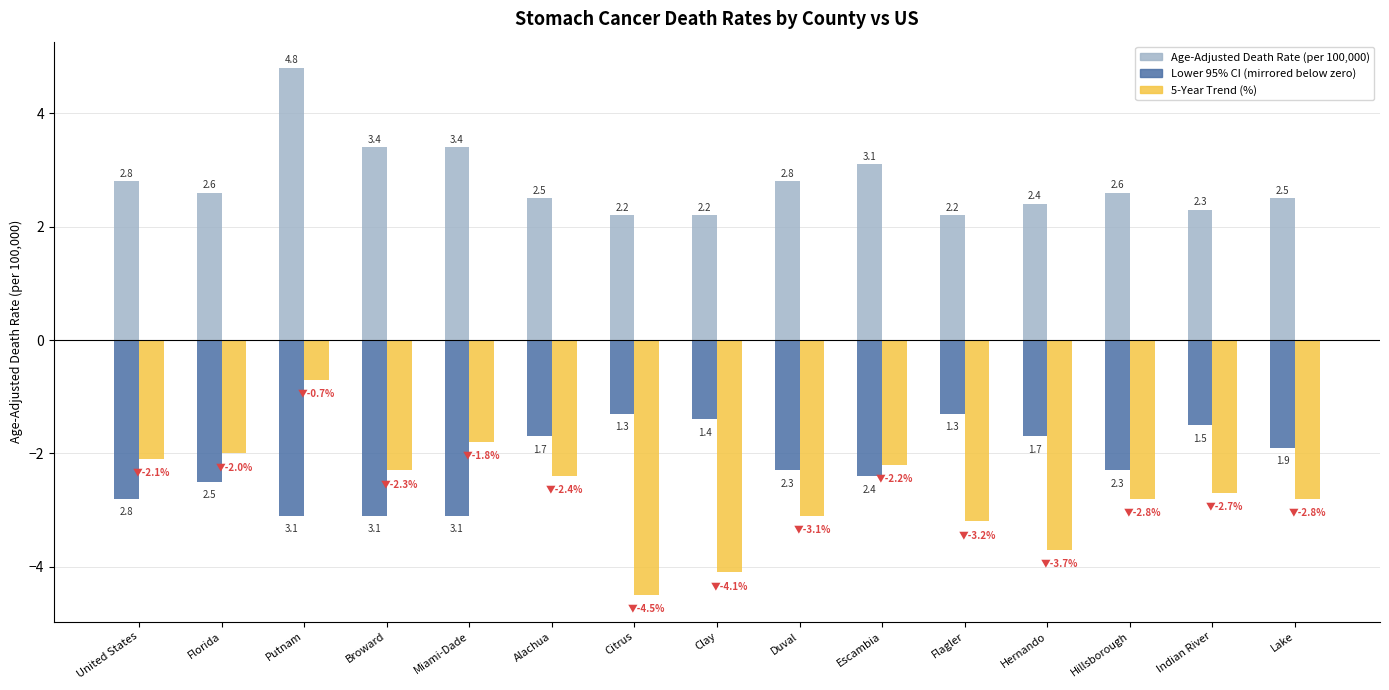

How many bars are there in total?

45